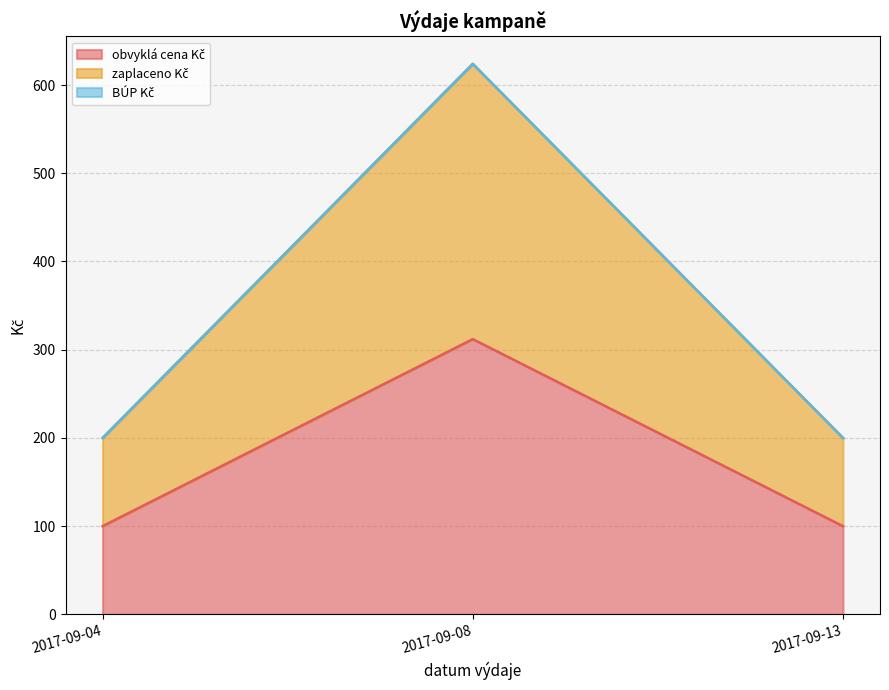

Is the value of obvyklá cena Kč at 2017-09-04 greater than the value of zaplaceno Kč at 2017-09-04?

No